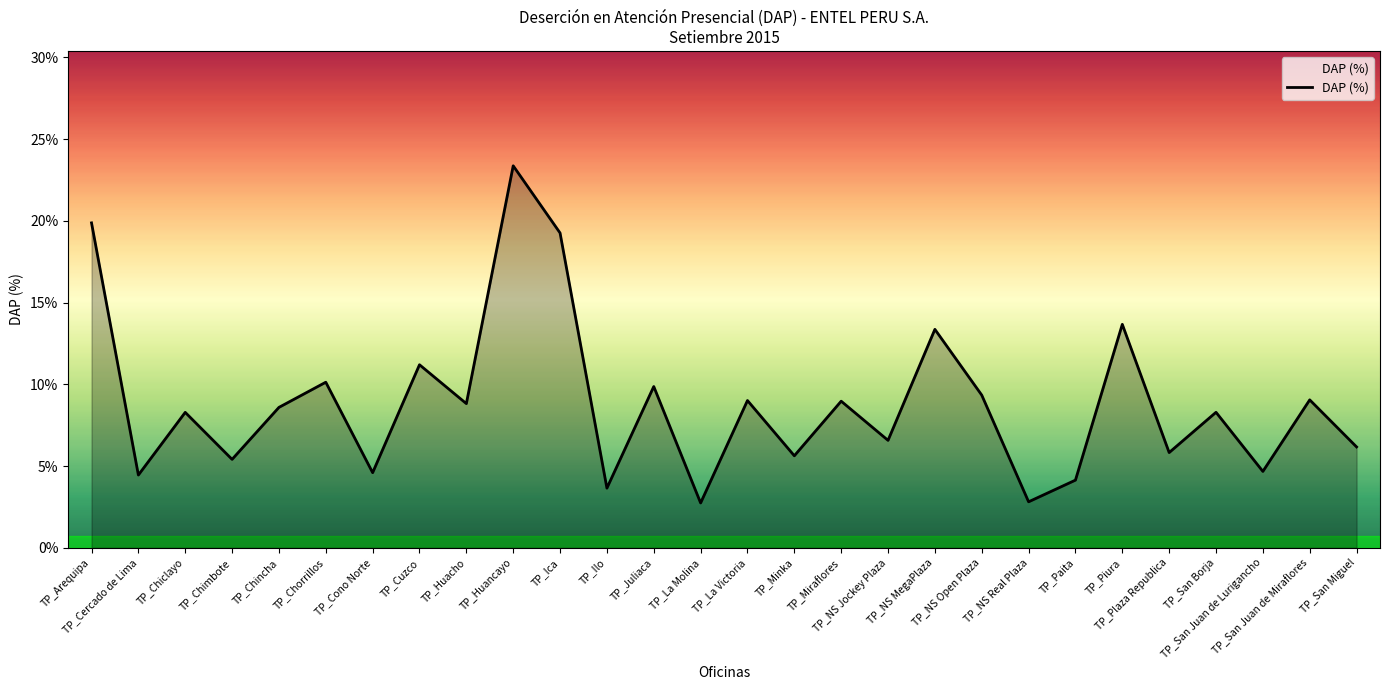

Is it true that the value at TP_Arequipa is 0.1?

False